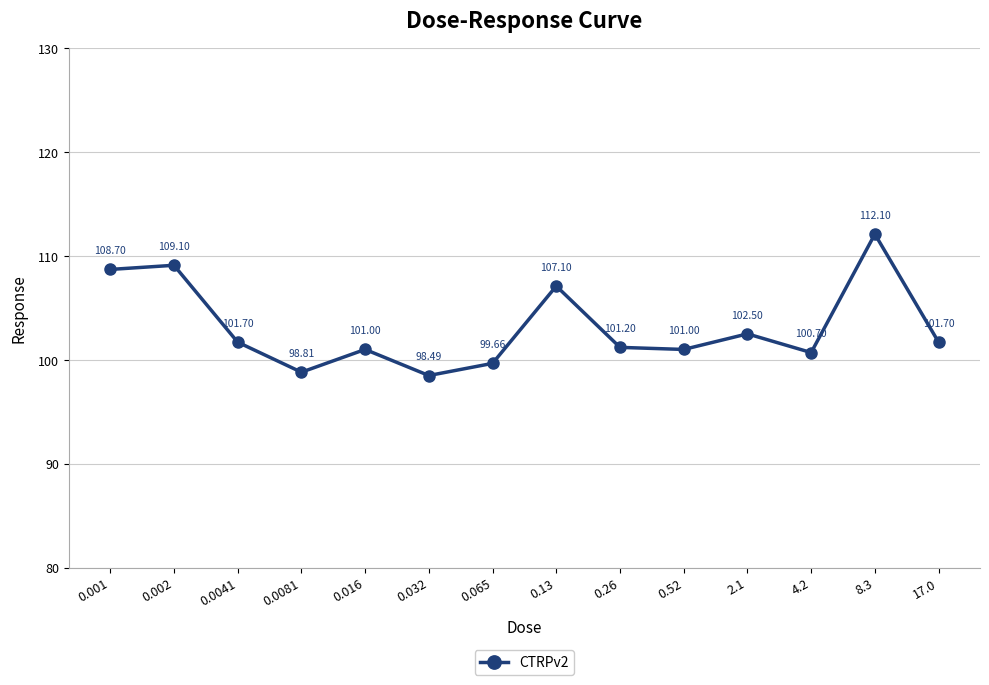

What is the difference between the second highest and minimum values?

10.6